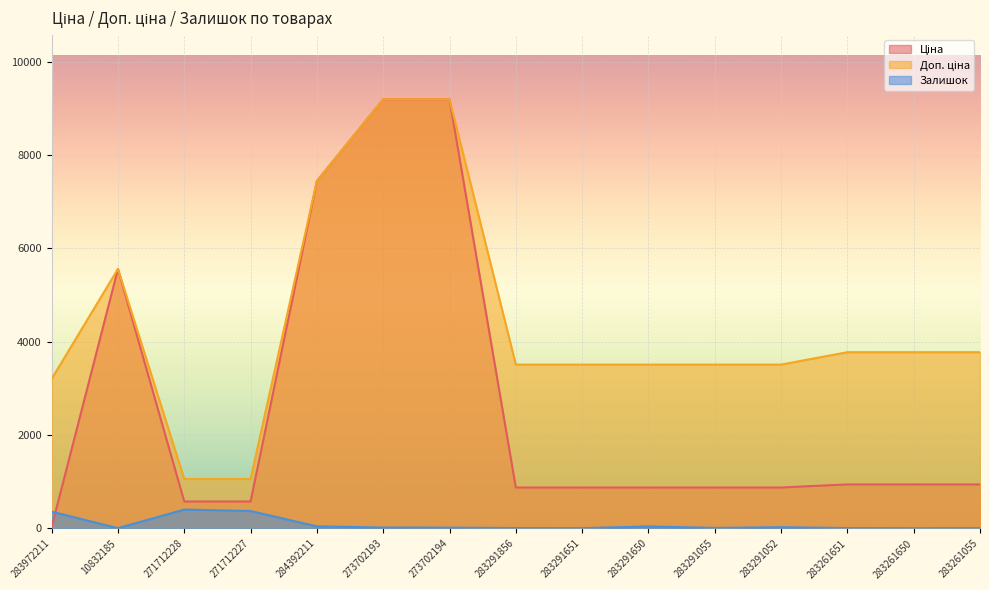

Which category has the highest value in the Доп. ціна series?

273702193